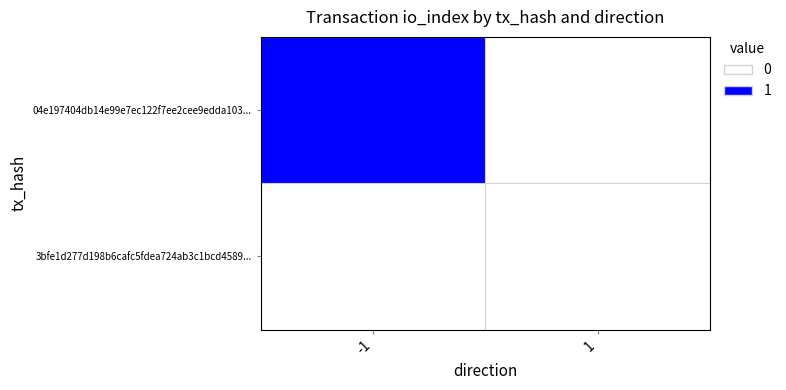

Rank the series by their maximum value, from lowest to highest.

3bfe1d277d198b6cafc5fdea724ab3c1bcd4589..., 04e197404db14e99e7ec122f7ee2cee9edda103...